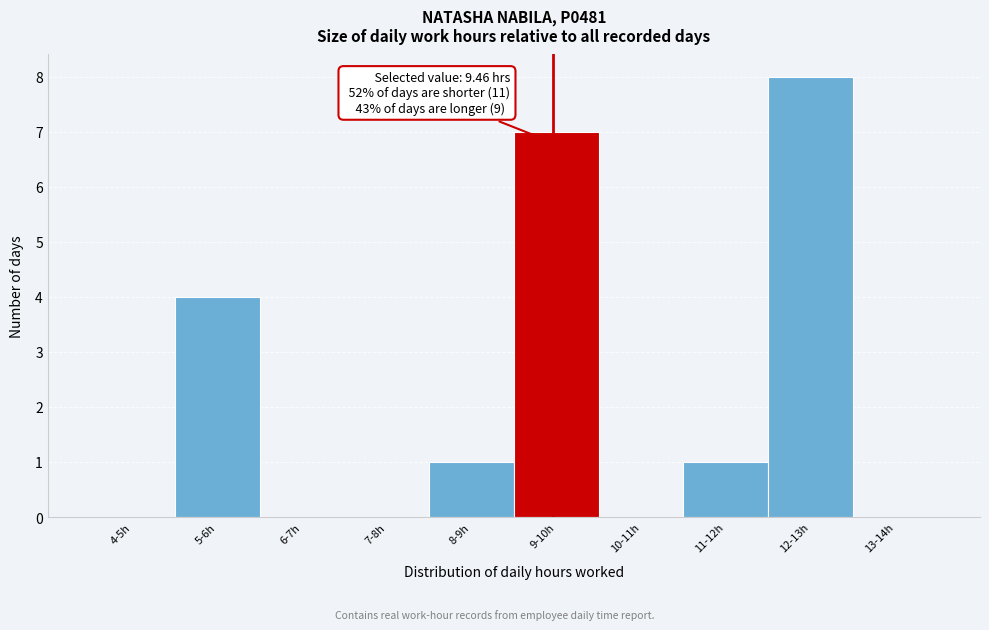

Reading right to left, what are all the values shown in this chart?

13-14h=0	12-13h=8	11-12h=1	10-11h=0	9-10h=7	8-9h=1	7-8h=0	6-7h=0	5-6h=4	4-5h=0